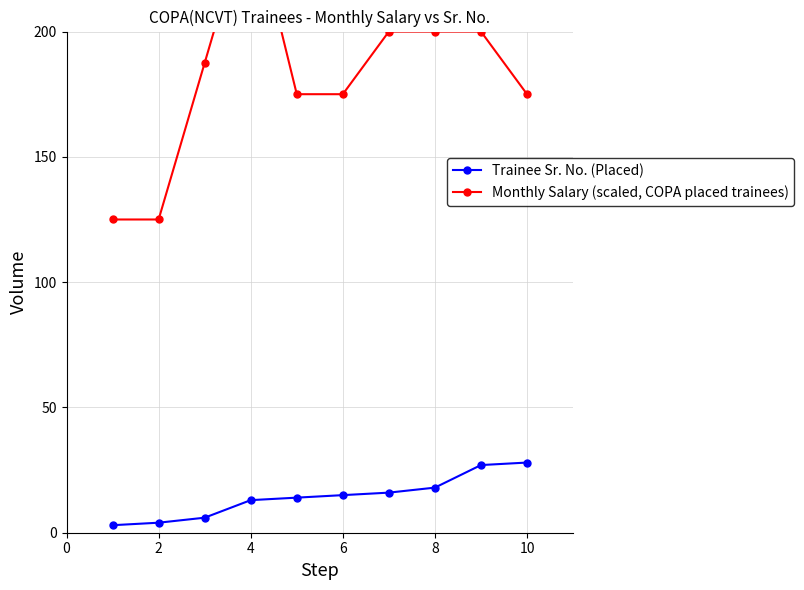

The value of Trainee Sr. No. (Placed) at 10 is 14. True or false?

False